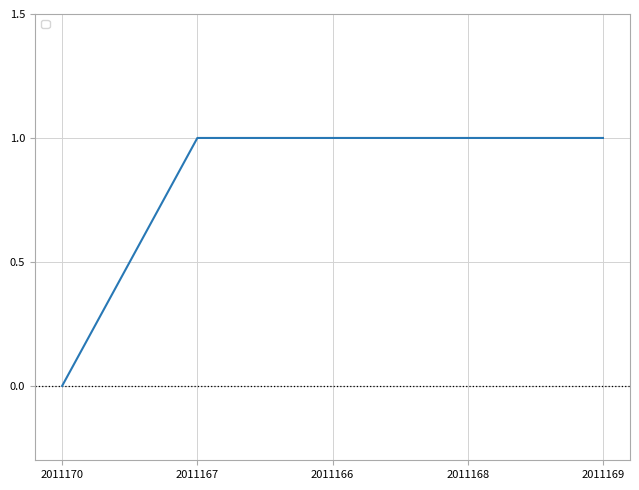

What is the sum of the values at 2011168 and 2011170?

1